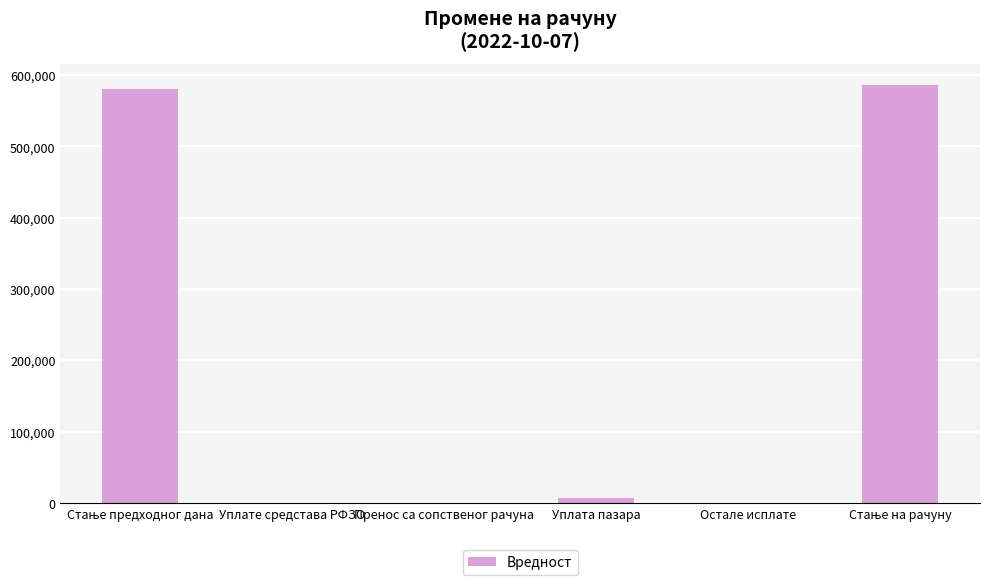

What is the maximum value shown in the chart?

586326.7